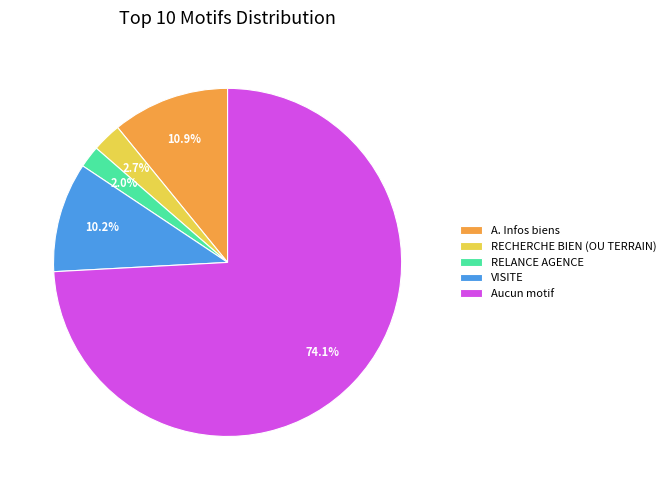

Which has a higher value, RECHERCHE BIEN (OU TERRAIN) or A. Infos biens?

A. Infos biens